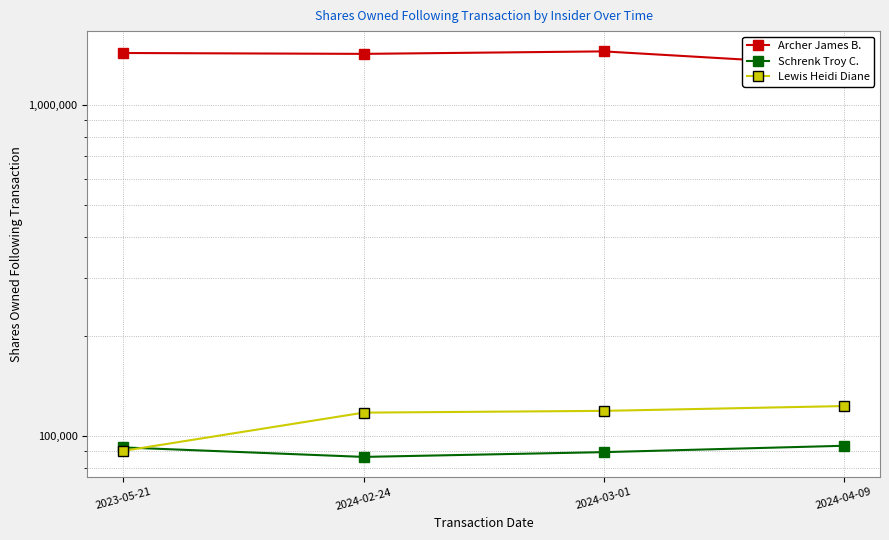

What is the value of the Lewis Heidi Diane point at the 4th from the left?

122863